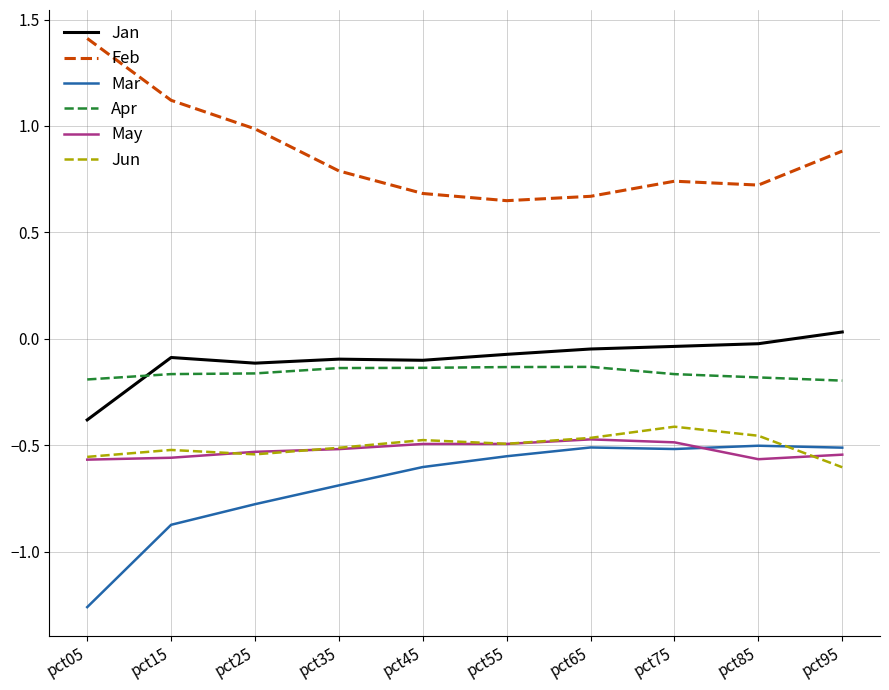

How many series are shown in this chart?

6